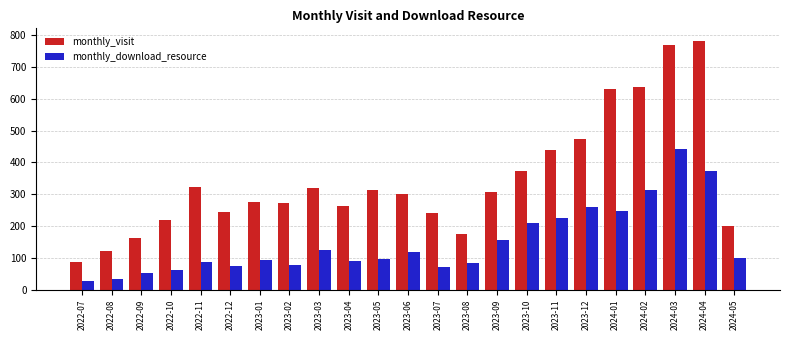

What is the sum of the monthly_download_resource values at 2023-10 and 2024-04?

584